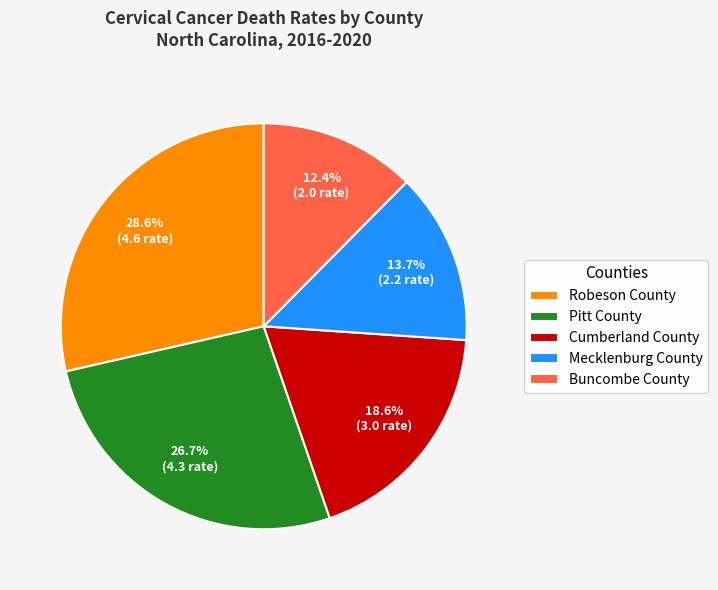

Is it true that Pitt County is 27% of the pie?

True